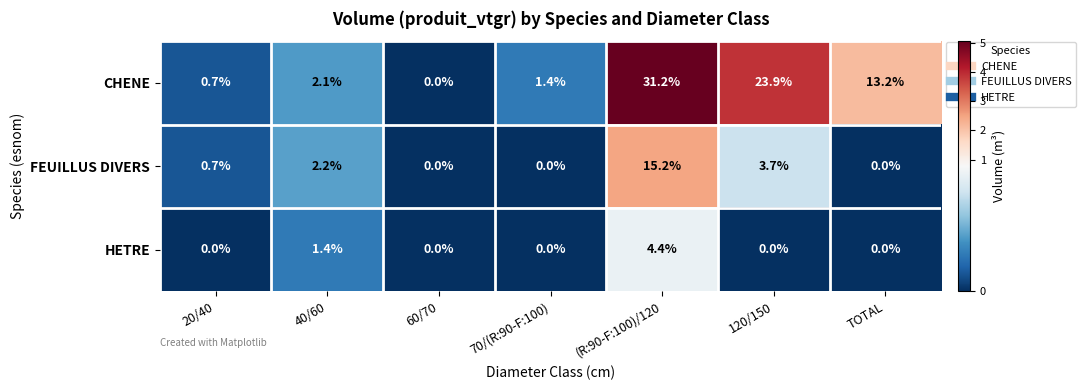

Which series changed the most between 20/40 and (R:90-F:100)/120?

CHENE